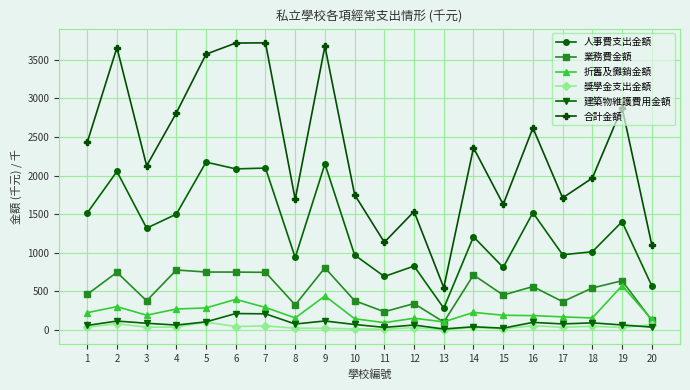

At how many categories does at least one series exceed 1329?

17